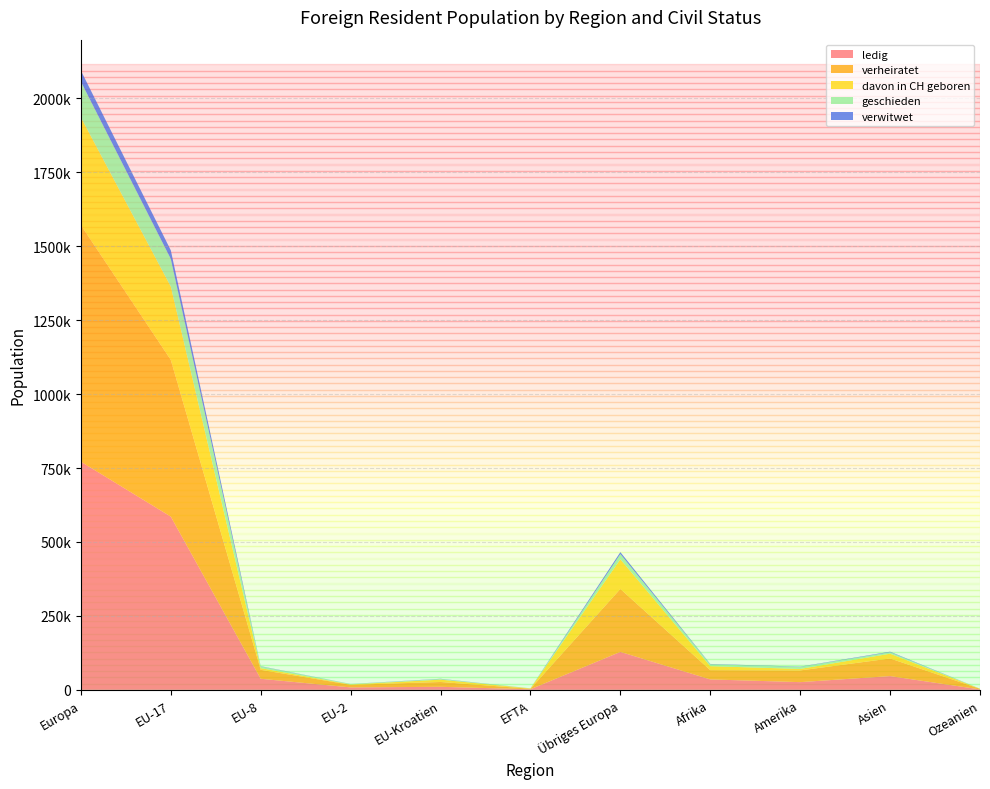

Reading left to right, extract all data points from this chart.

ledig: Europa=771584	EU-17=585833	EU-8=37323	EU-2=8120	EU-Kroatien=10131	EFTA=1928	Übriges Europa=128249	Afrika=35167	Amerika=25958	Asien=46454	Ozeanien=1348
verheiratet: Europa=799987	EU-17=529848	EU-8=30319	EU-2=8857	EU-Kroatien=16377	EFTA=1651	Übriges Europa=212935	Afrika=31361	Amerika=39584	Asien=59560	Ozeanien=2040
davon in CH geboren: Europa=364411	EU-17=248141	EU-8=5717	EU-2=1195	EU-Kroatien=7900	EFTA=1097	Übriges Europa=100361	Afrika=13409	Amerika=5102	Asien=16126	Ozeanien=274
geschieden: Europa=121052	EU-17=93526	EU-8=5933	EU-2=1404	EU-Kroatien=2270	EFTA=285	Übriges Europa=17634	Afrika=6525	Amerika=6977	Asien=5214	Ozeanien=173
verwitwet: Europa=37115	EU-17=28989	EU-8=752	EU-2=242	EU-Kroatien=663	EFTA=74	Übriges Europa=6395	Afrika=1005	Amerika=845	Asien=1588	Ozeanien=28